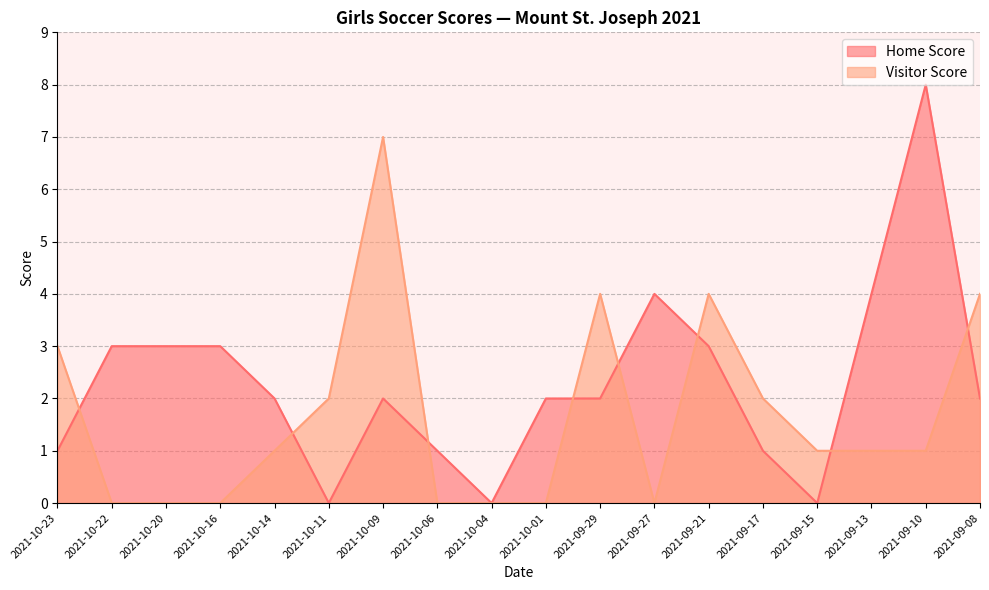

Where do Home Score and Visitor Score first cross each other?

2021-10-23 and 2021-10-22